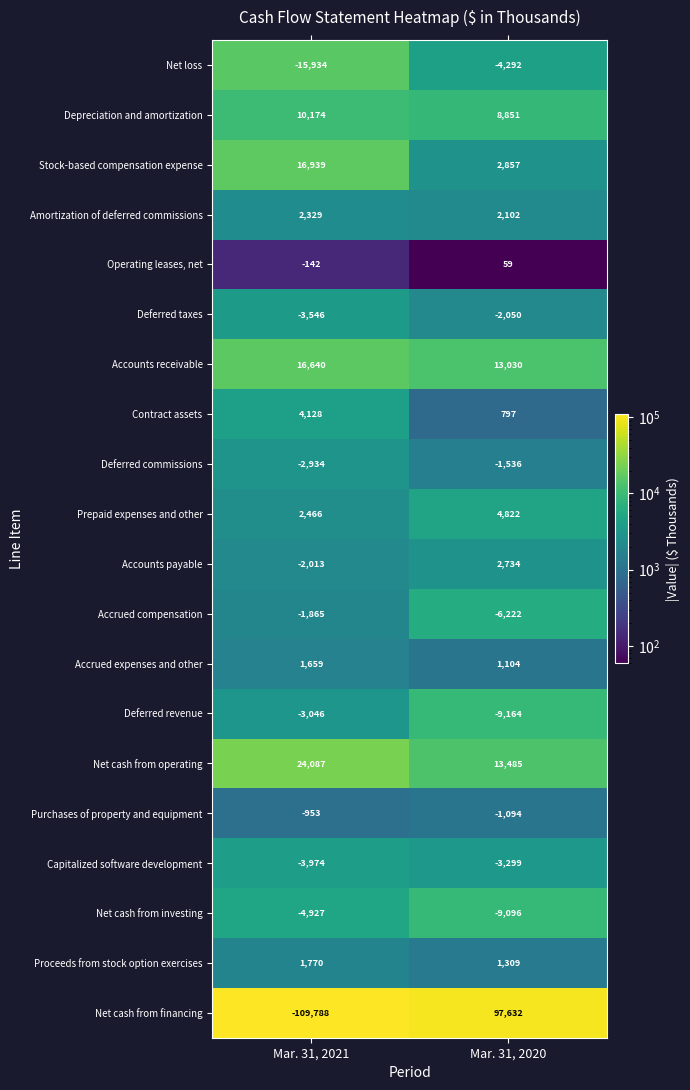

What is the difference between the maximum and minimum values in the Deferred commissions series?

1398